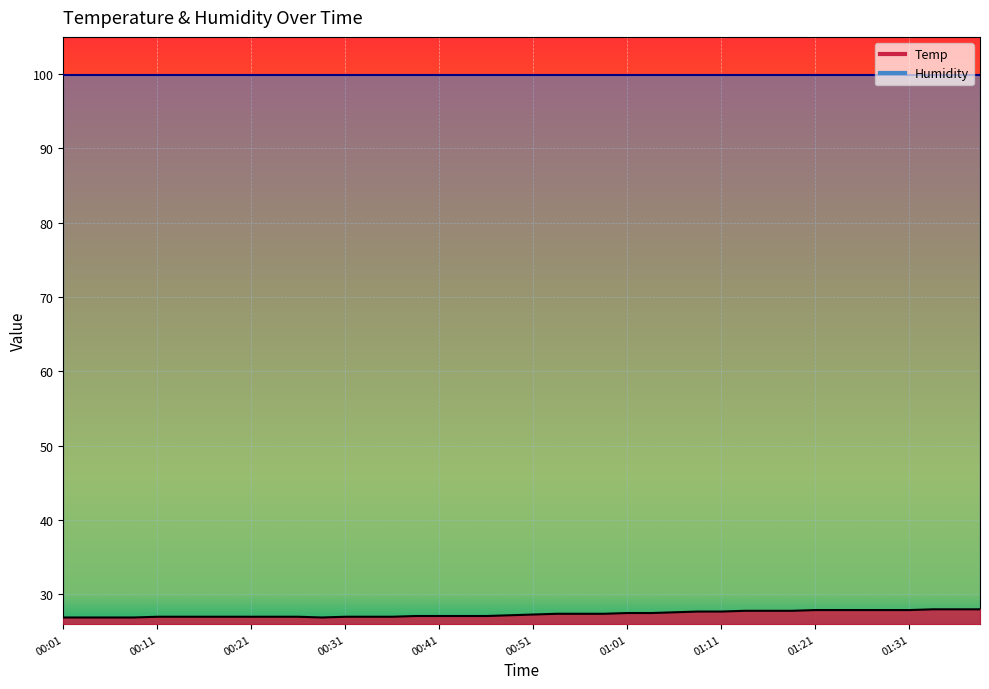

List the labels in order of value, smallest first.

00:01, 00:04, 00:06, 00:09, 00:29, 00:11, 00:14, 00:16, 00:19, 00:21, 00:24, 00:26, 00:31, 00:34, 00:36, 00:39, 00:41, 00:44, 00:46, 00:49, 00:51, 00:54, 00:56, 00:59, 01:01, 01:04, 01:06, 01:09, 01:11, 01:14, 01:16, 01:19, 01:21, 01:24, 01:26, 01:29, 01:31, 01:34, 01:36, 01:39